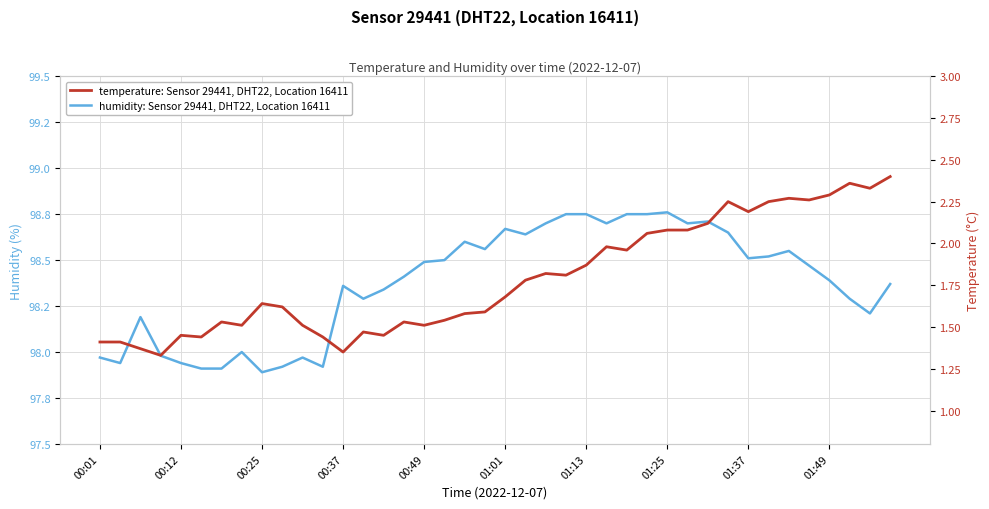

Between 01:13 and 25, which is larger?

25